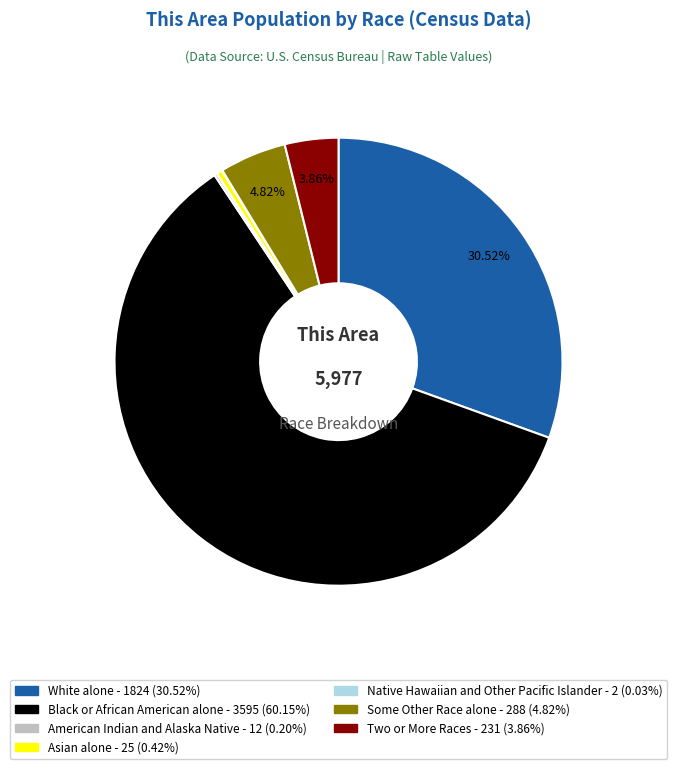

Is there any slice that represents more than half of the pie?

Yes